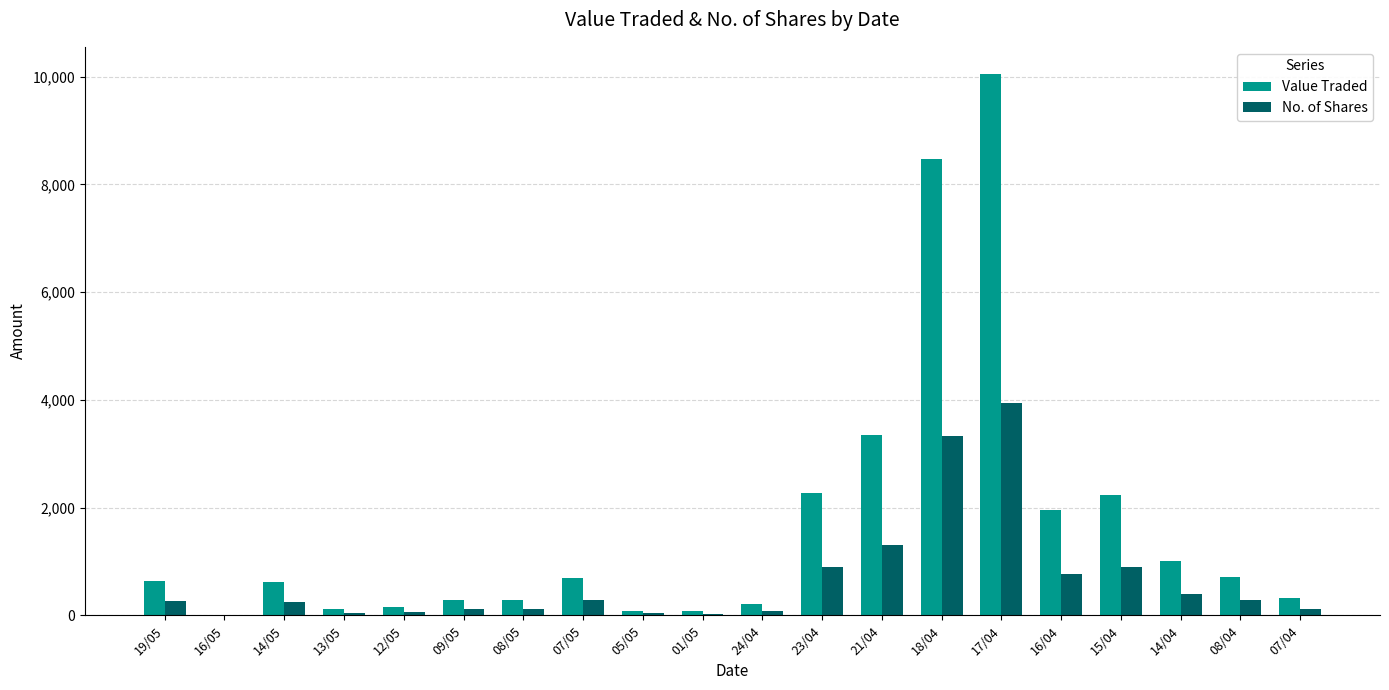

Which category has the highest value across all series?

17/04